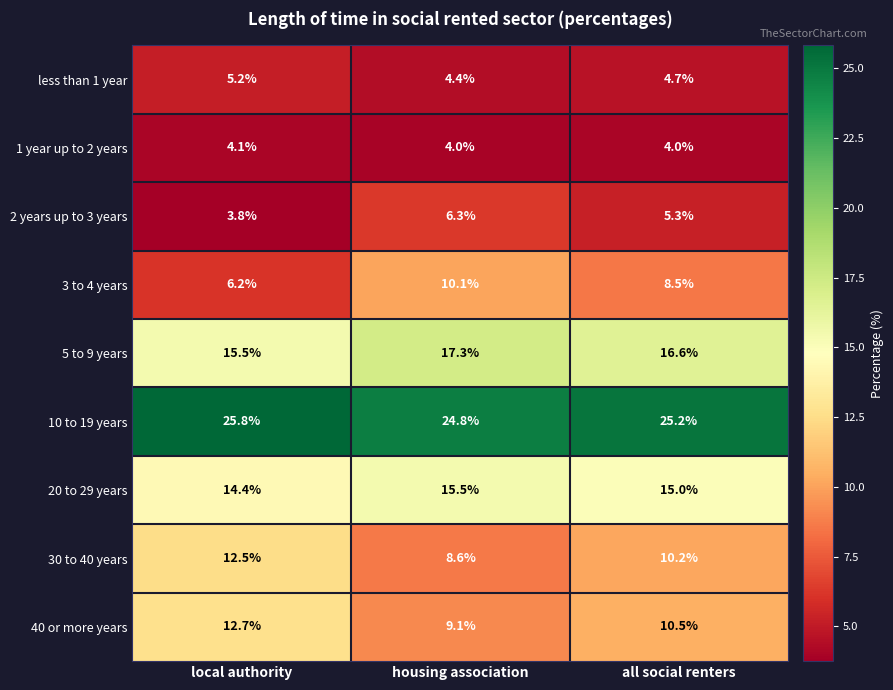

What is the maximum value shown in the chart?

25.8